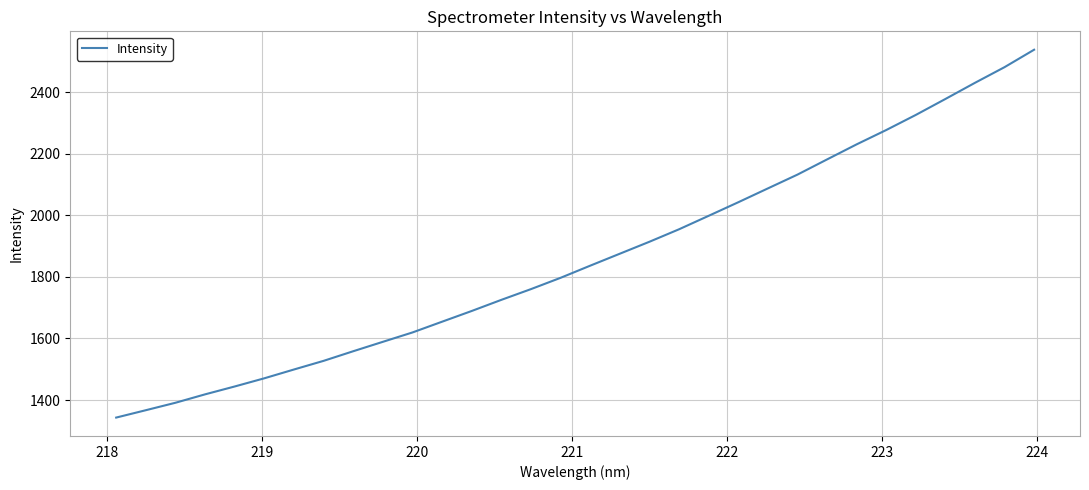

True or false: there are more than 1 points higher than both neighbors.

False